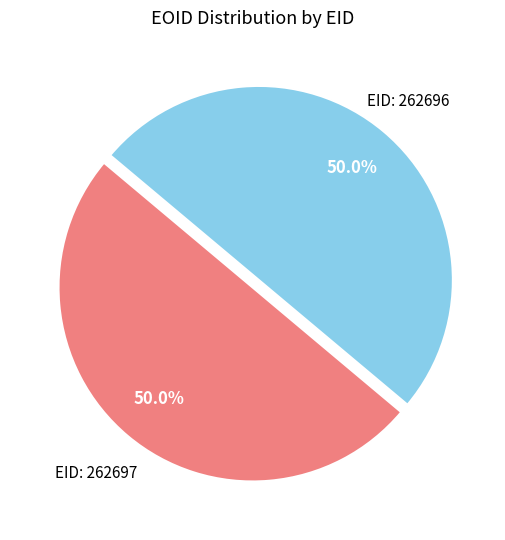

How much of the chart is everything except EID: 262697?

50.0%